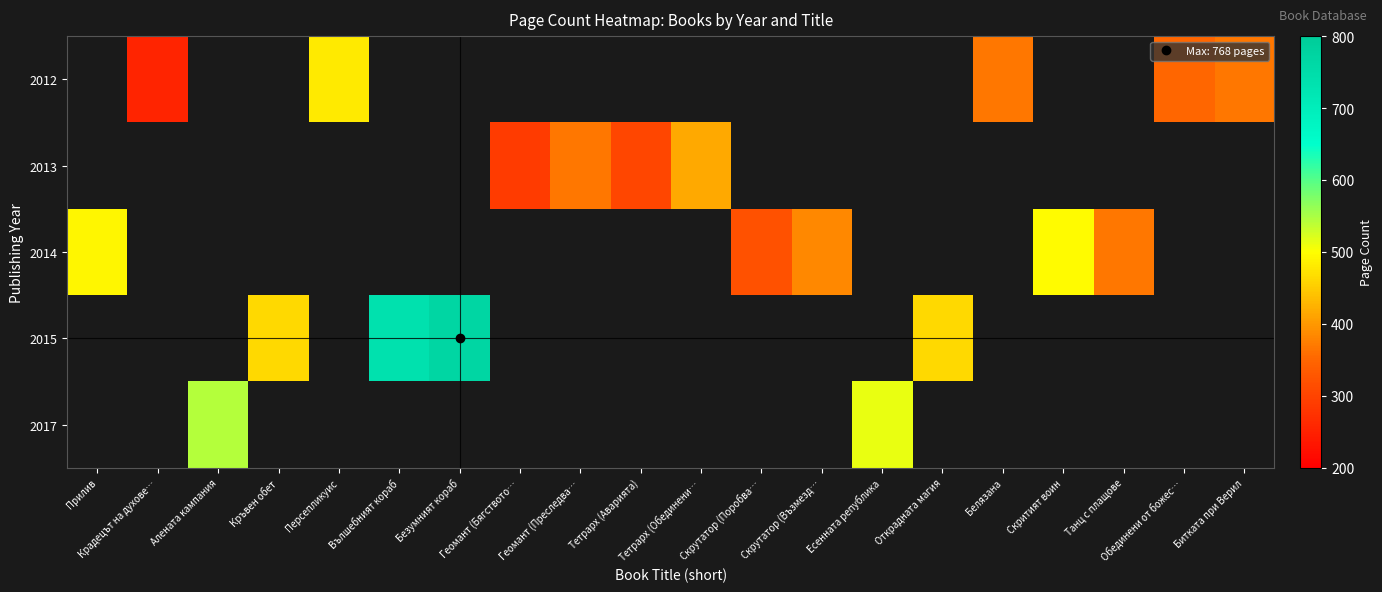

Count the number of data series in this chart.

5